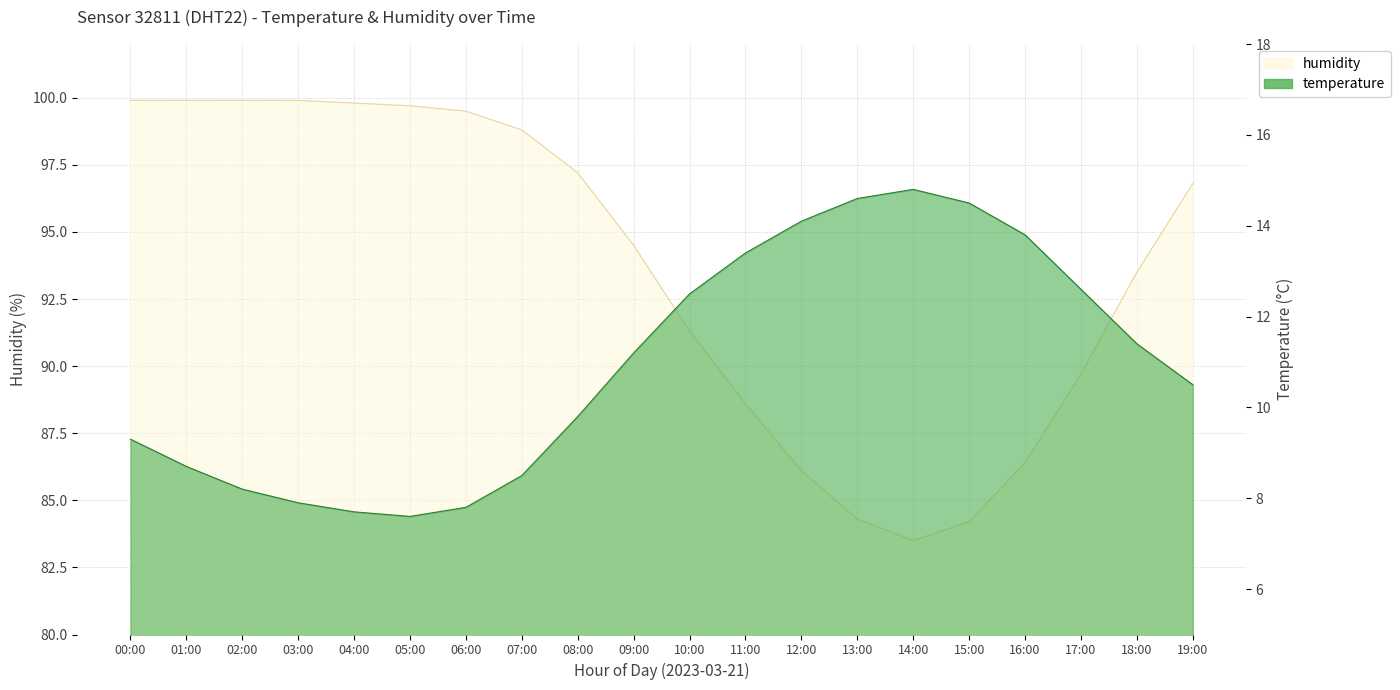

Does the chart display data point markers on the line(s)?

No